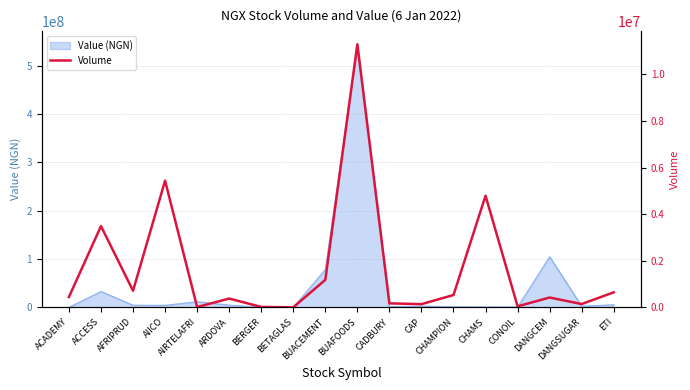

The value at AIRTELAFRI is 17919. True or false?

False